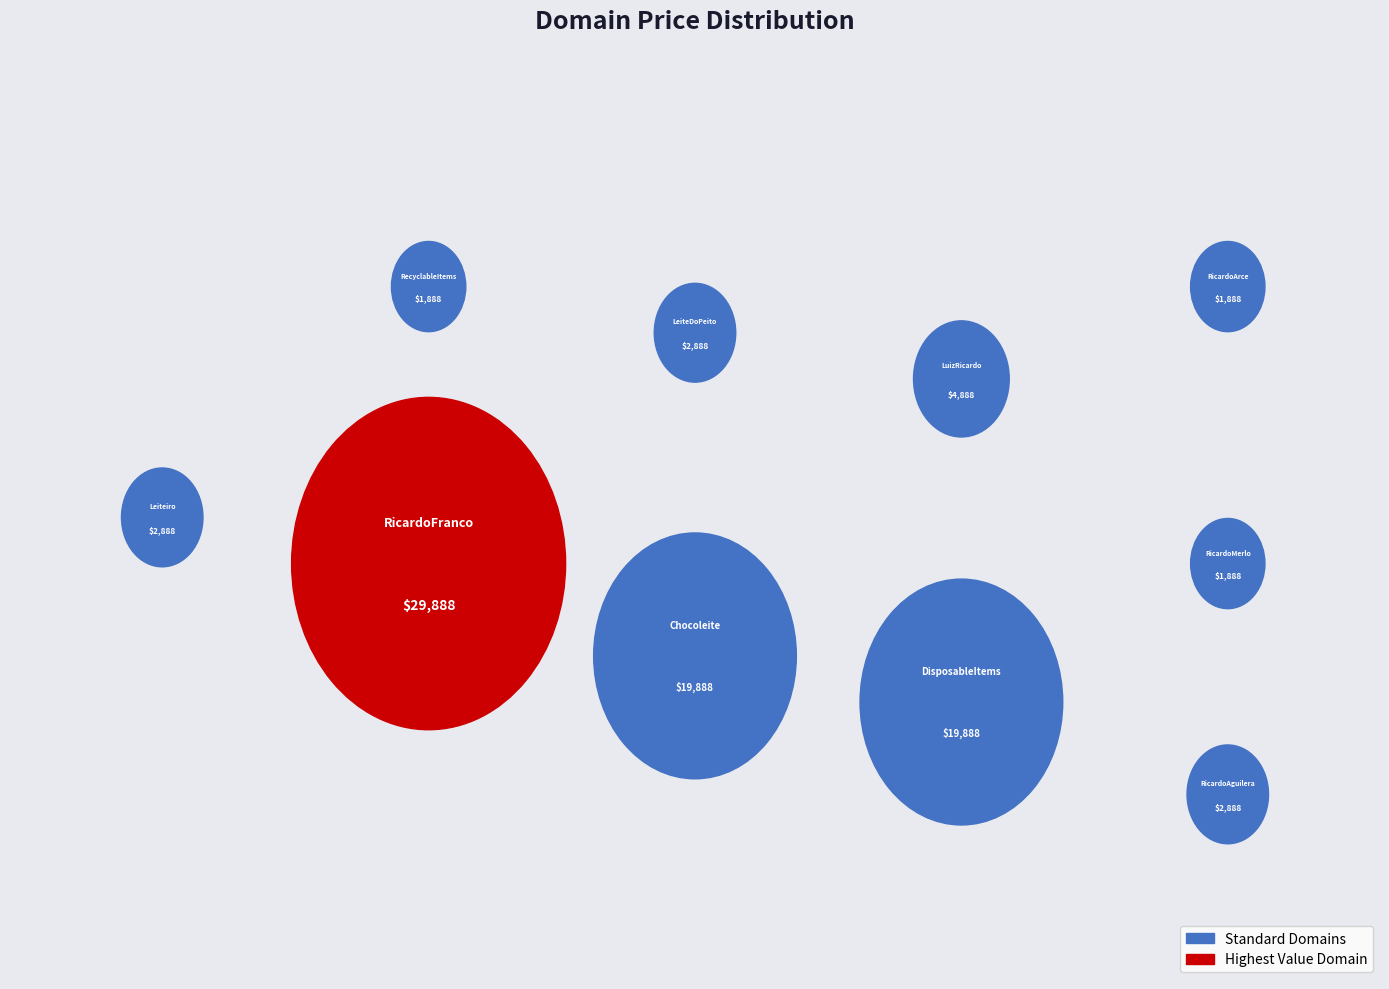

What is the ratio of the value at Chocoleite.com to the value at DisposableItems.com?

1.0